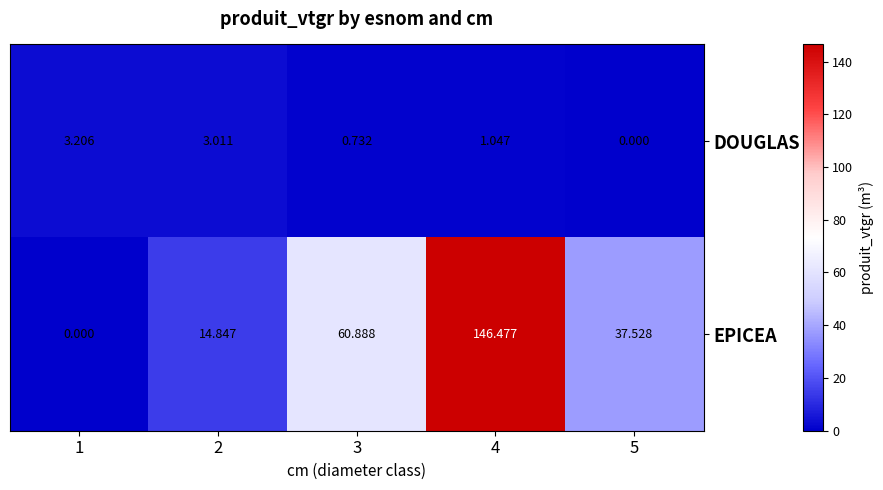

How many categories are shown in the chart?

5